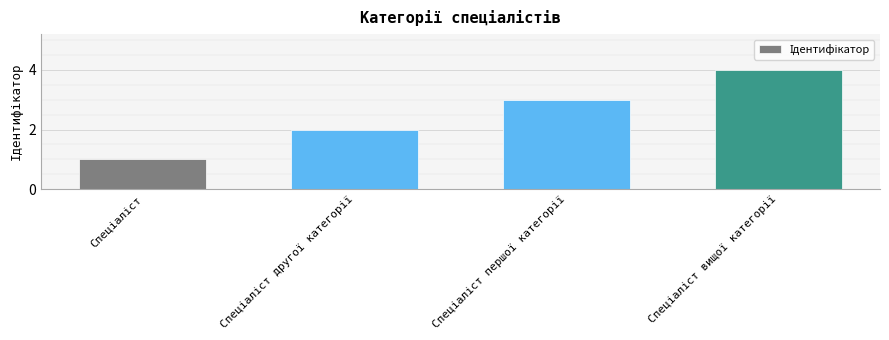

What is the greatest value displayed?

4